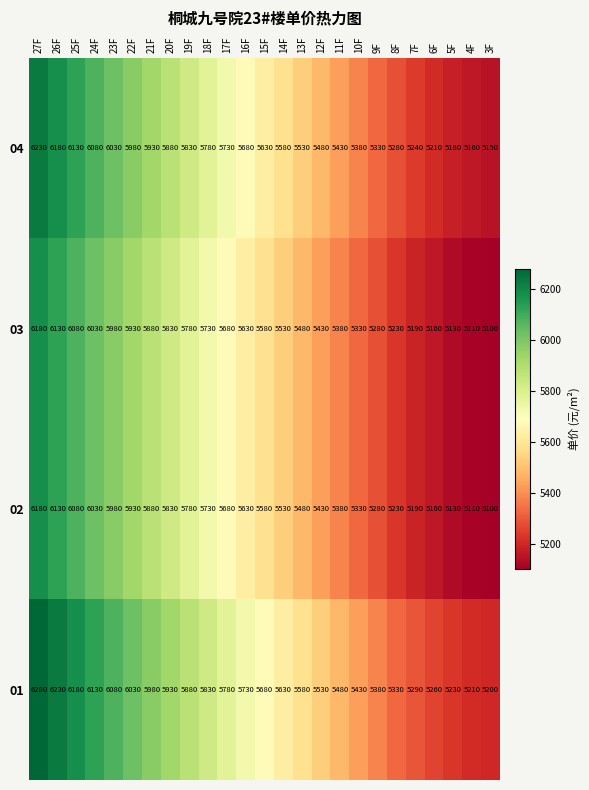

At how many categories does at least one series exceed 5247?

22